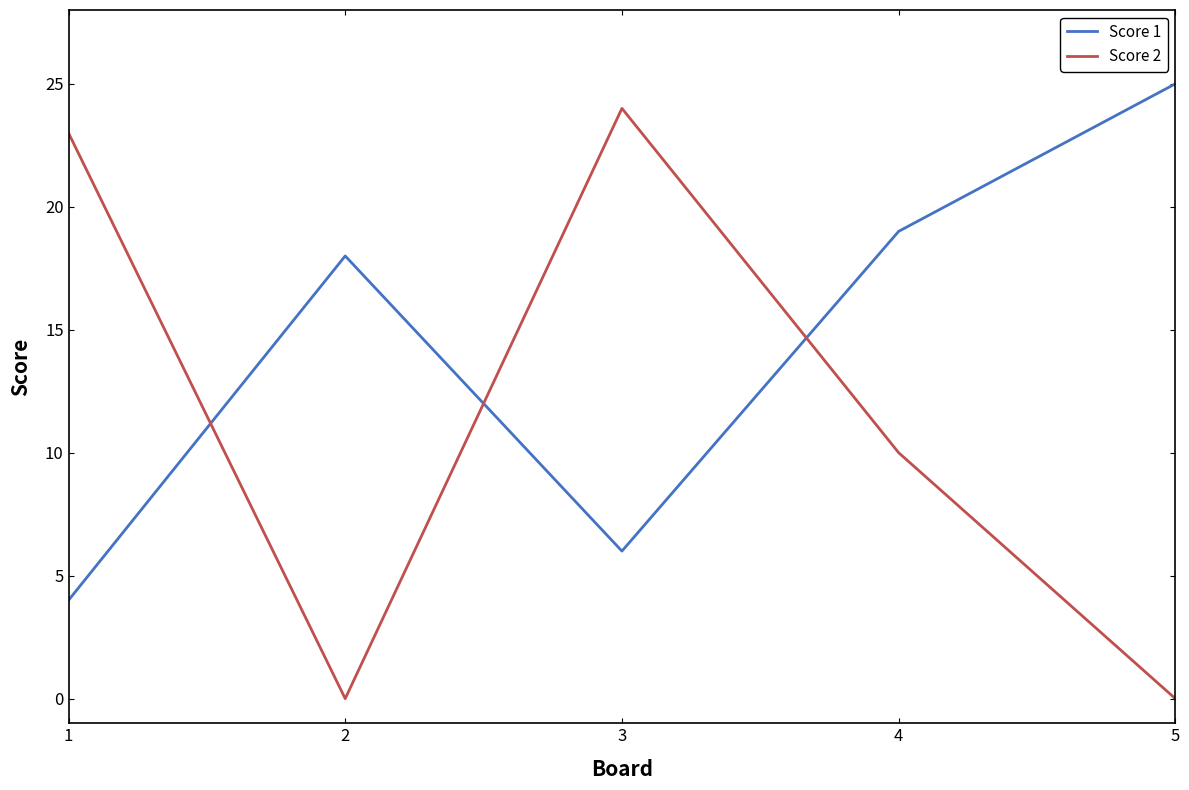

True or false: Score 2 has a value of 0 at 5.

True